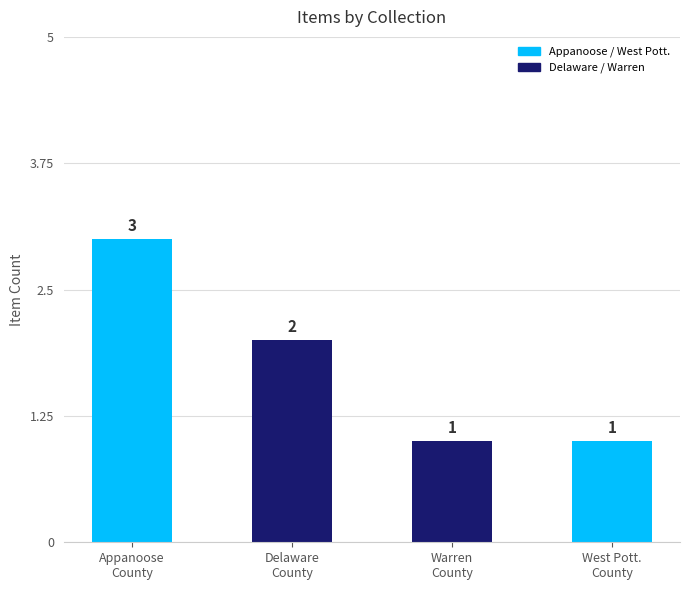

Where is the data nearest to the value 2?

Delaware
County